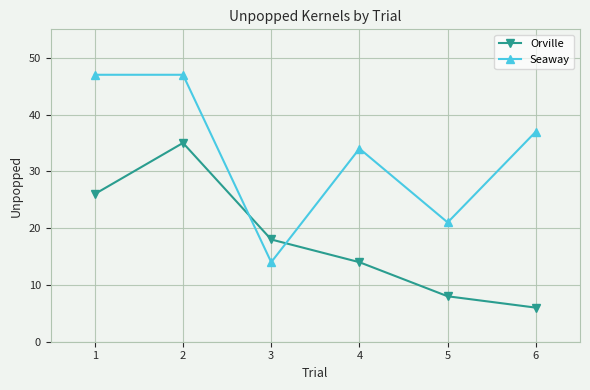

The value of Orville at 5 is 3. True or false?

False